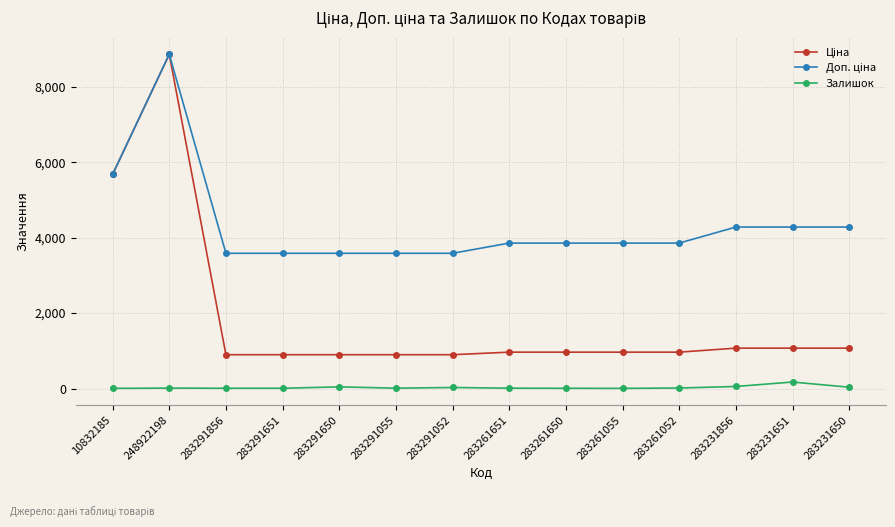

What is the greatest value displayed?

8856.7